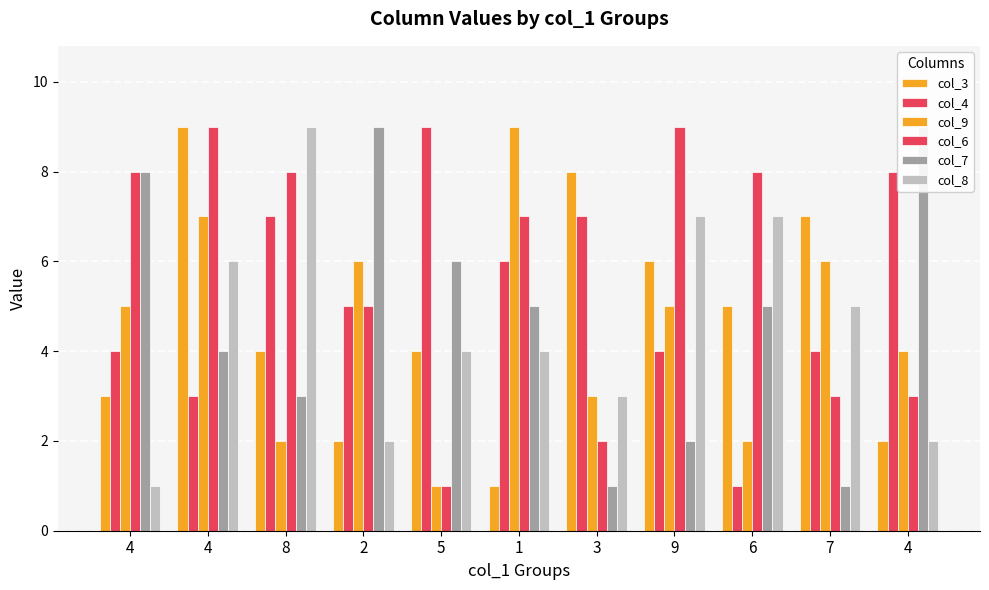

What are all the series names shown in the legend?

col_3, col_4, col_9, col_6, col_7, col_8